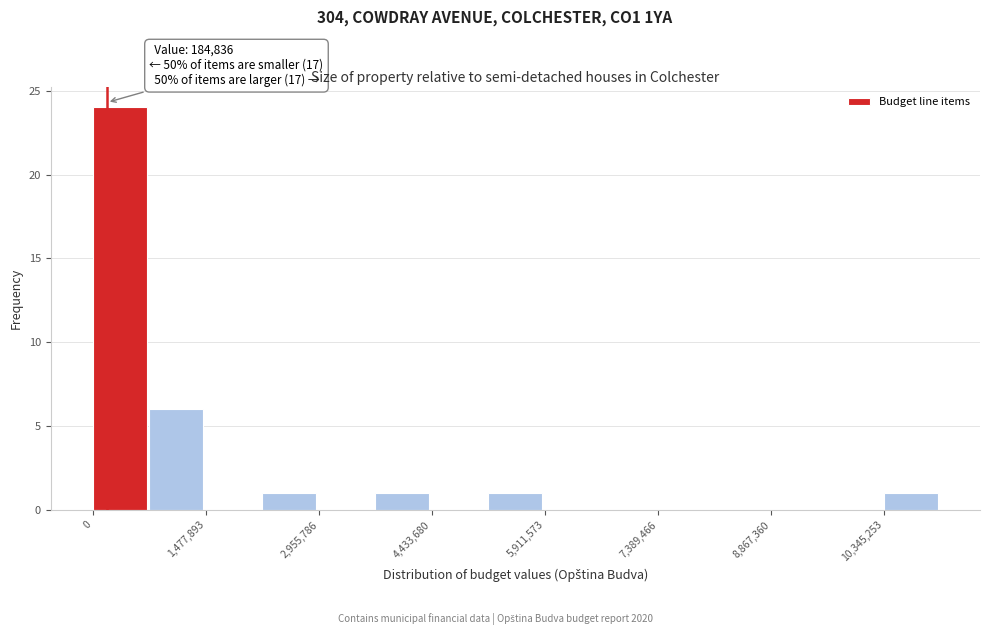

Read against the x-axis, roughly where is the centre of the tallest bar?

400000